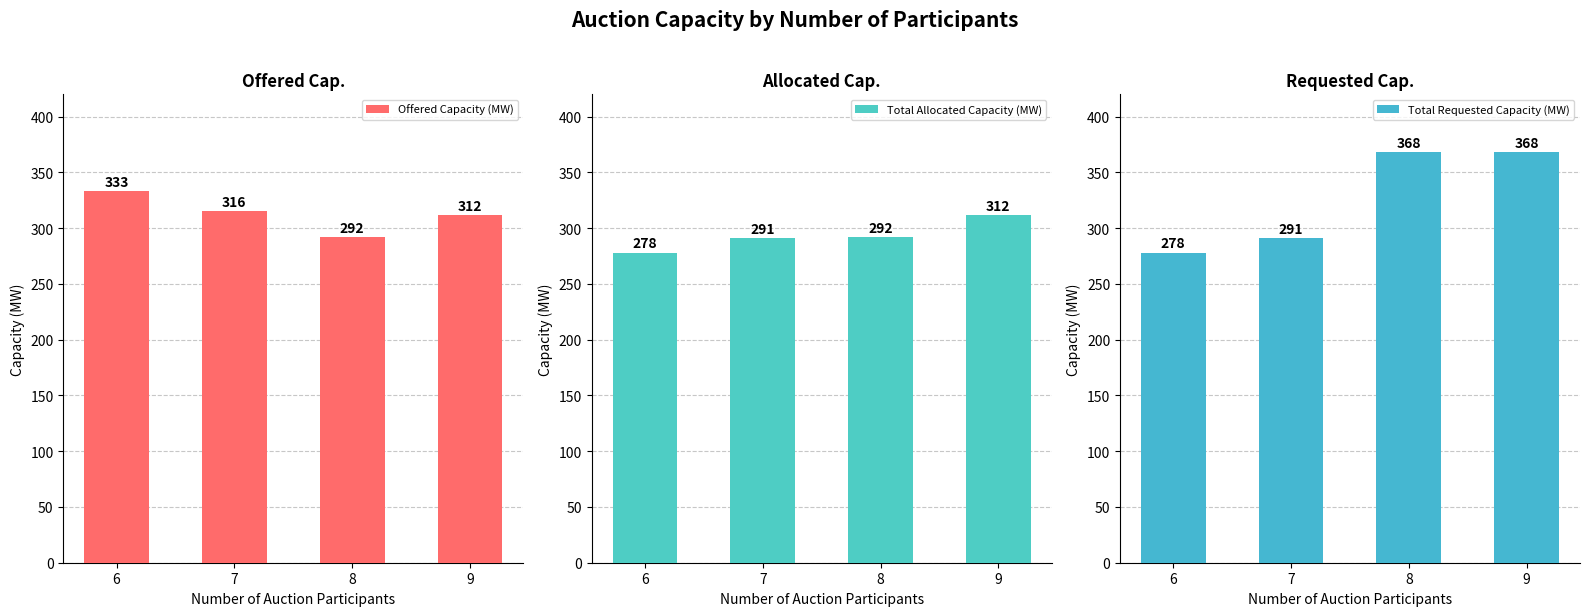

Which series has the widest spread of values?

Total Requested Capacity (MW)